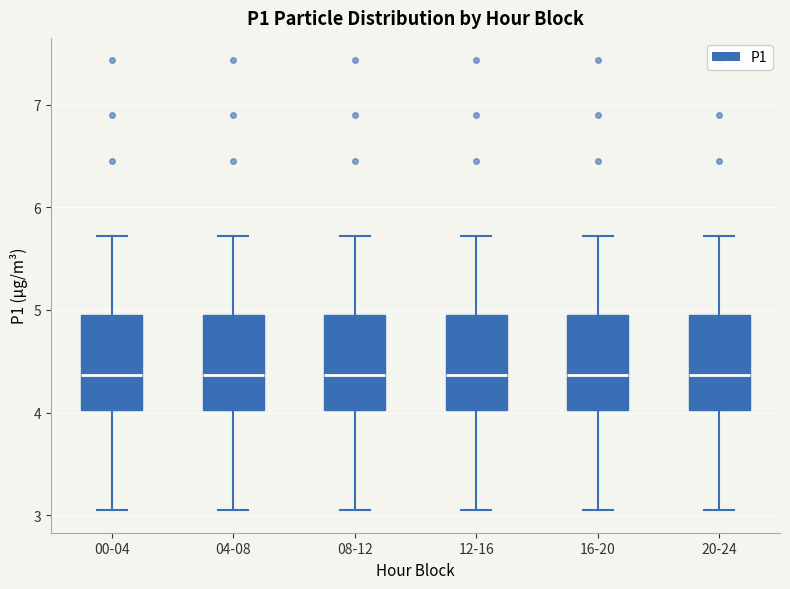

Reading left to right, read every box against the y-axis: the position of its median line, the range the box covers, and the ends of its whiskers. The values are not printed on the chart, so give them approximately, as read against the axis.

00-04: median 4.4, box 4.0 to 5.0, whiskers 3.1 to 5.7
04-08: median 4.4, box 4.0 to 5.0, whiskers 3.1 to 5.7
08-12: median 4.4, box 4.0 to 5.0, whiskers 3.1 to 5.7
12-16: median 4.4, box 4.0 to 5.0, whiskers 3.1 to 5.7
16-20: median 4.4, box 4.0 to 5.0, whiskers 3.1 to 5.7
20-24: median 4.4, box 4.0 to 5.0, whiskers 3.1 to 5.7